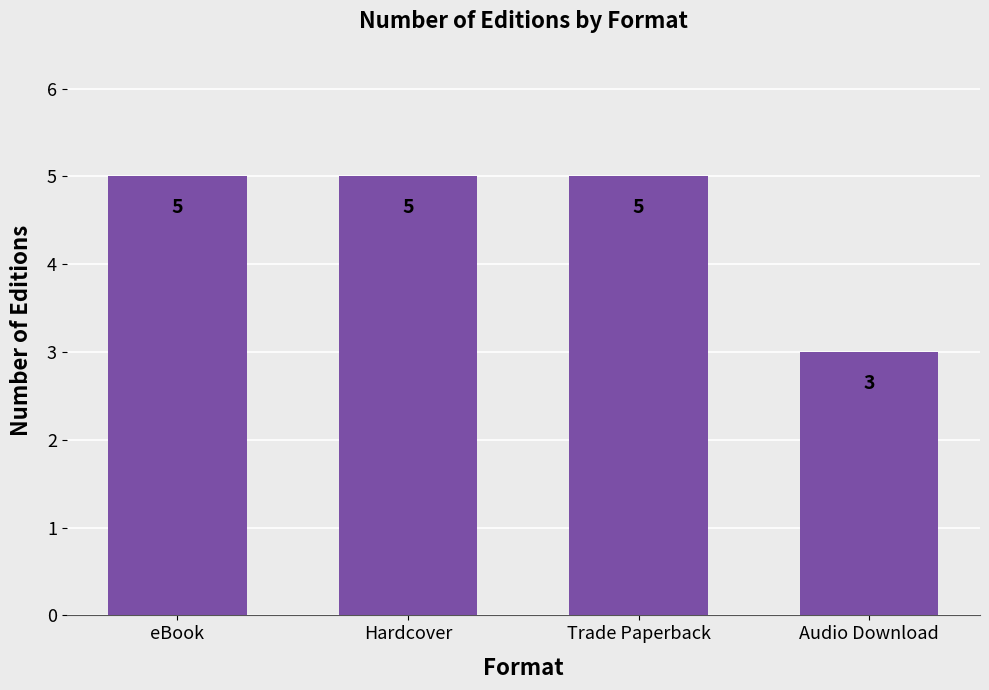

What is the ratio of the value at Hardcover to the value at Audio Download?

1.7